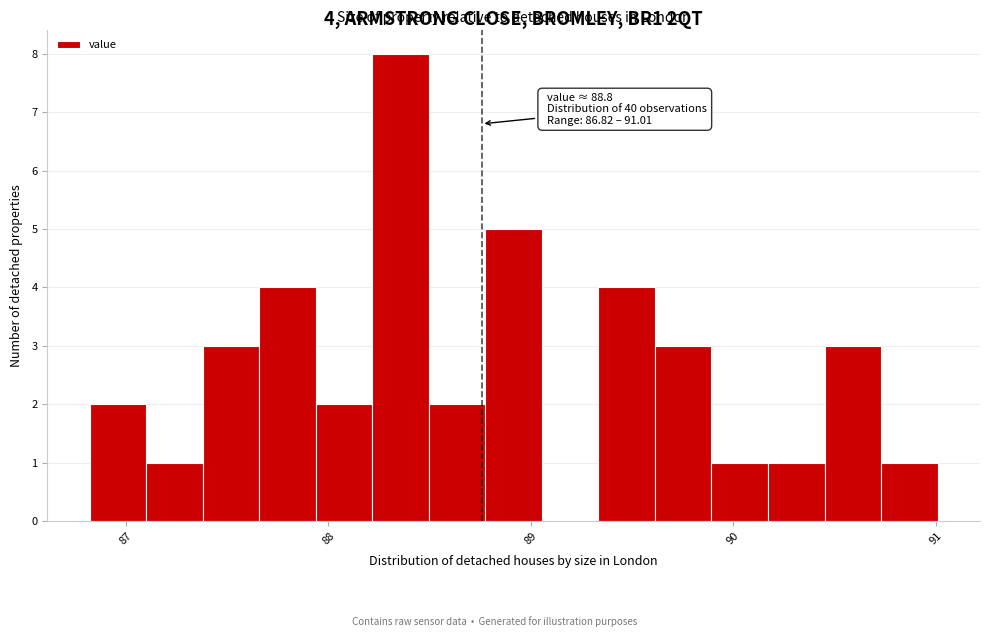

Around what value on the x-axis is the tallest bar? Give the approximate position of its centre, as read against the axis.

88.4